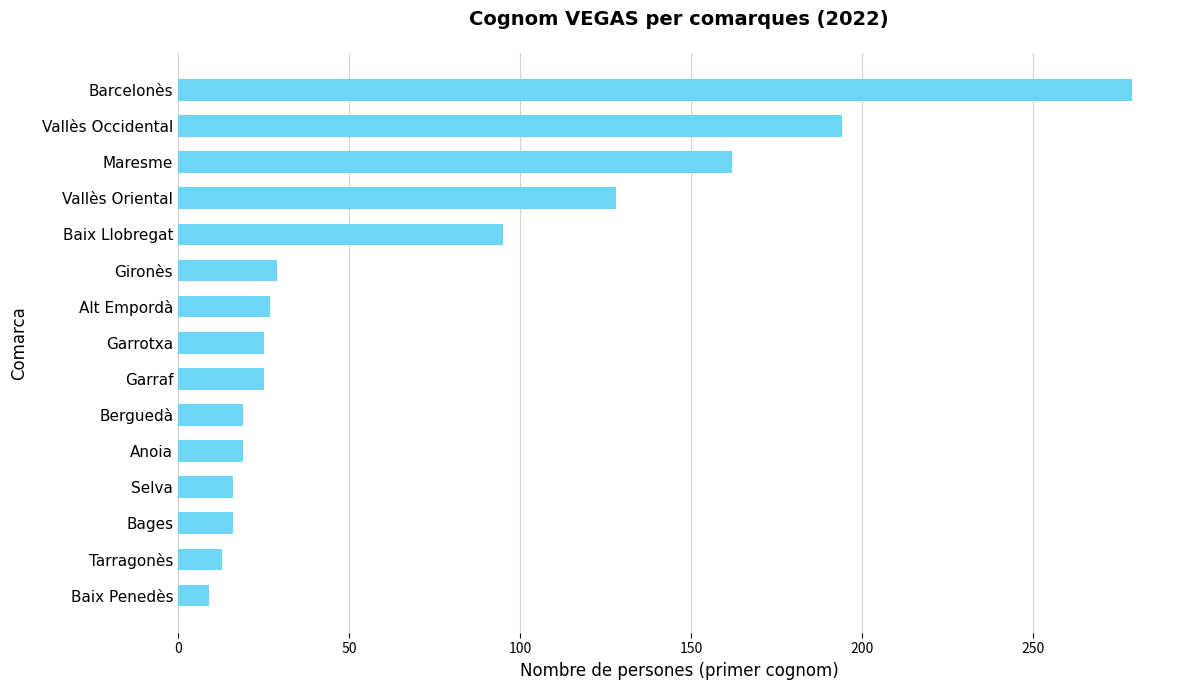

Between Baix Penedès and Vallès Oriental, which is larger?

Vallès Oriental